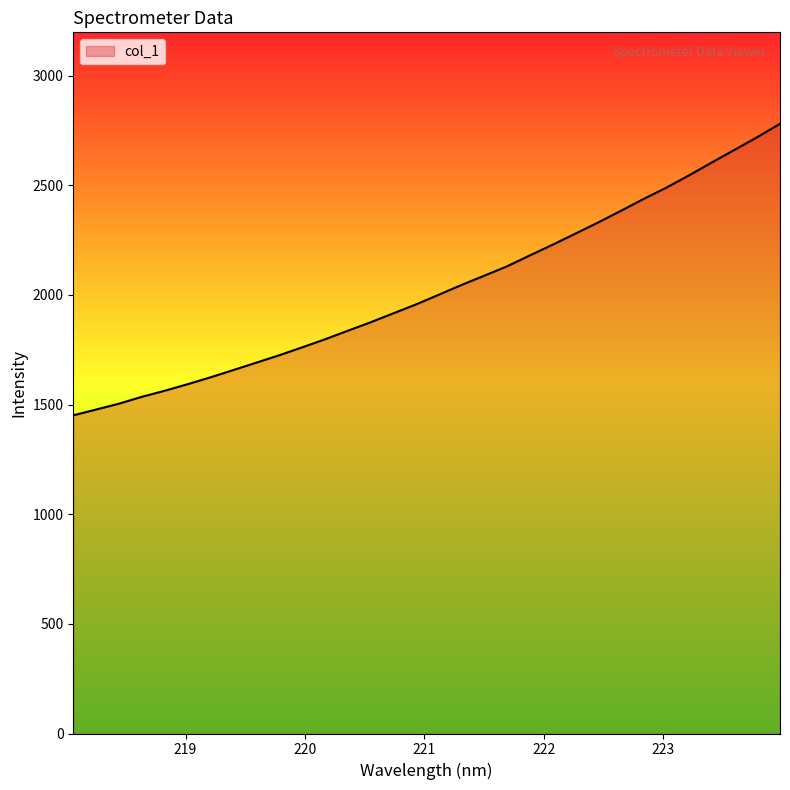

What is the difference between the maximum and minimum values?

1329.4